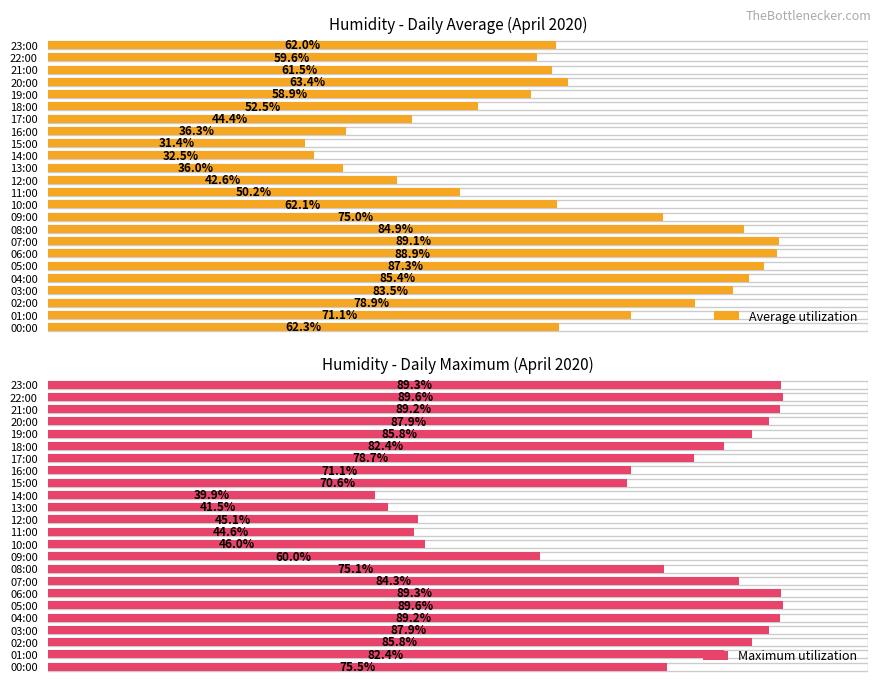

What is the difference between the maximum and second lowest values in the Average utilization series?

56.6